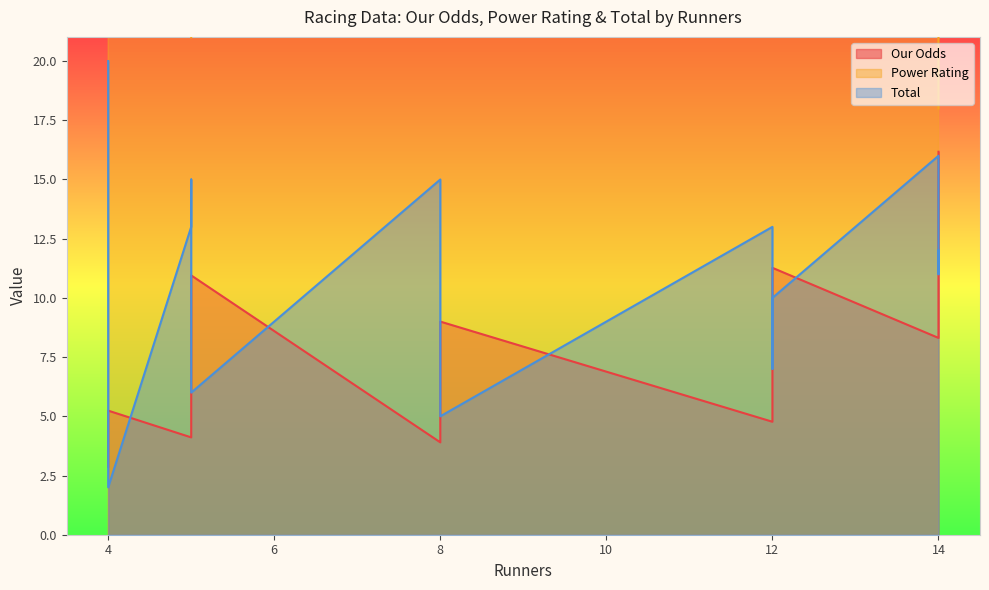

Where is Power Rating nearest to the value 46?

4